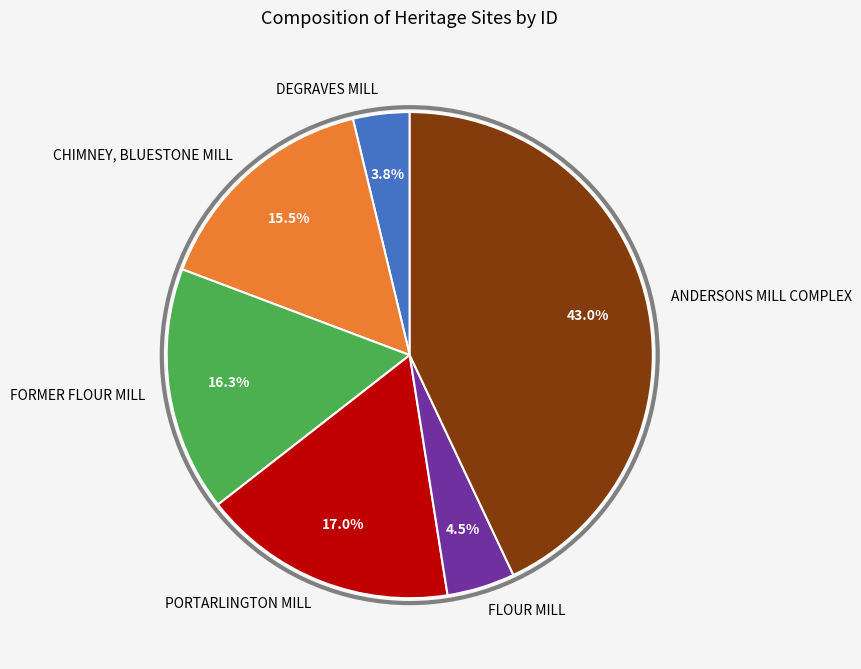

True or false: ANDERSONS MILL COMPLEX accounts for 31% of the total.

False